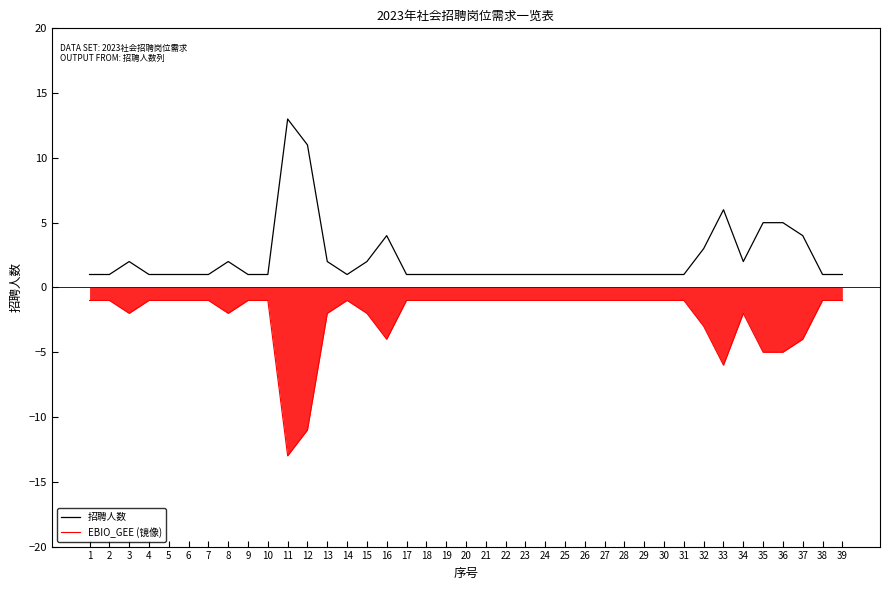

Where is 招聘人数 nearest to the value 7?

33